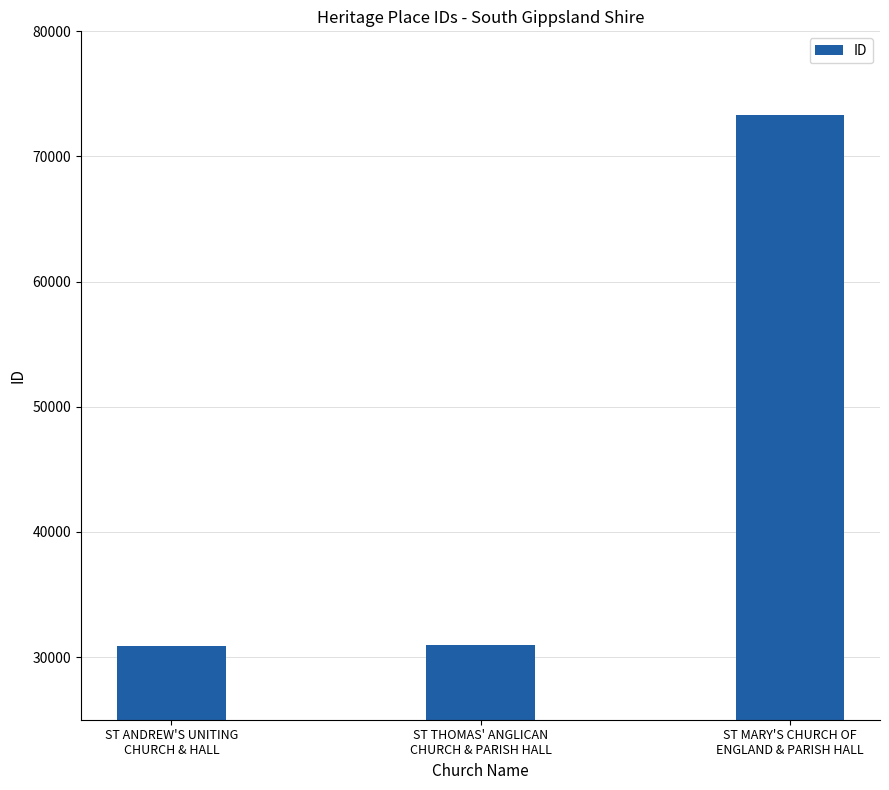

What is the value of the 2nd bar from the left?

30995